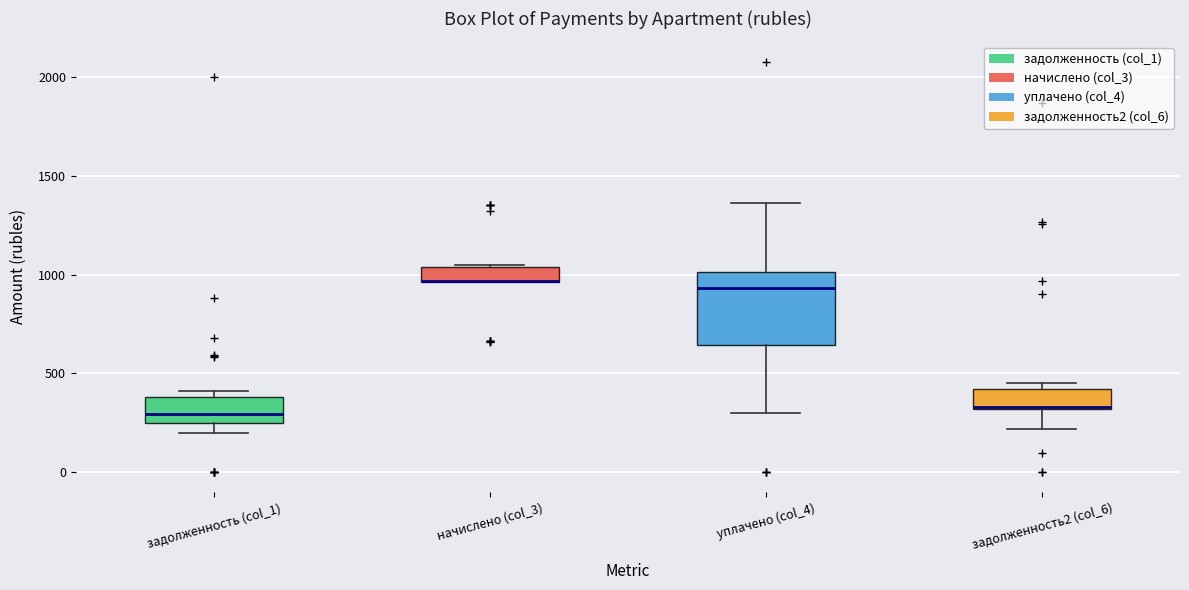

Where is the lower edge of the box for начислено (col_3) on the y-axis? The values are not printed on the chart, so give them approximately, as read against the axis.

950